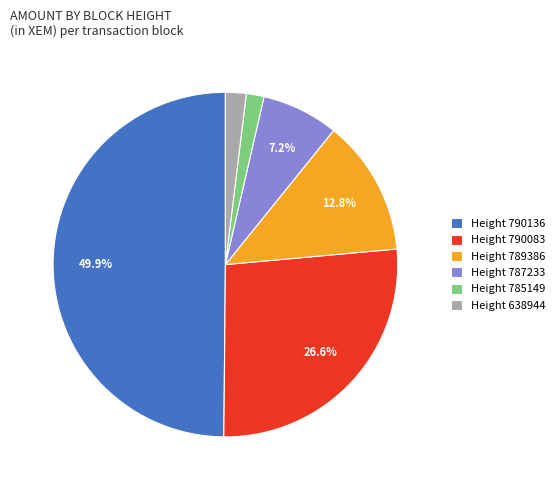

Which has a higher value, Height 785149 or Height 787233?

Height 787233